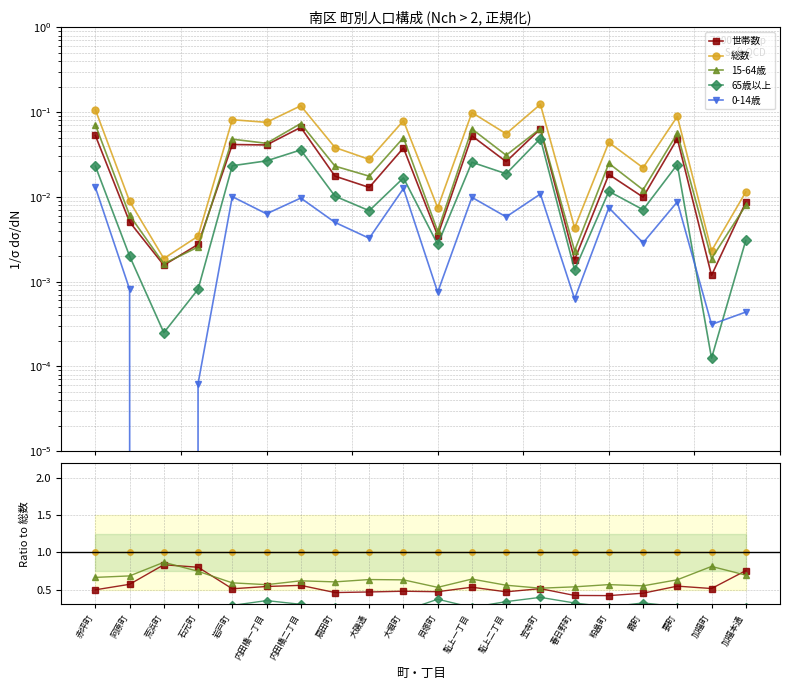

True or false: 15-64歳 and 0-14歳 intersect in this chart.

False